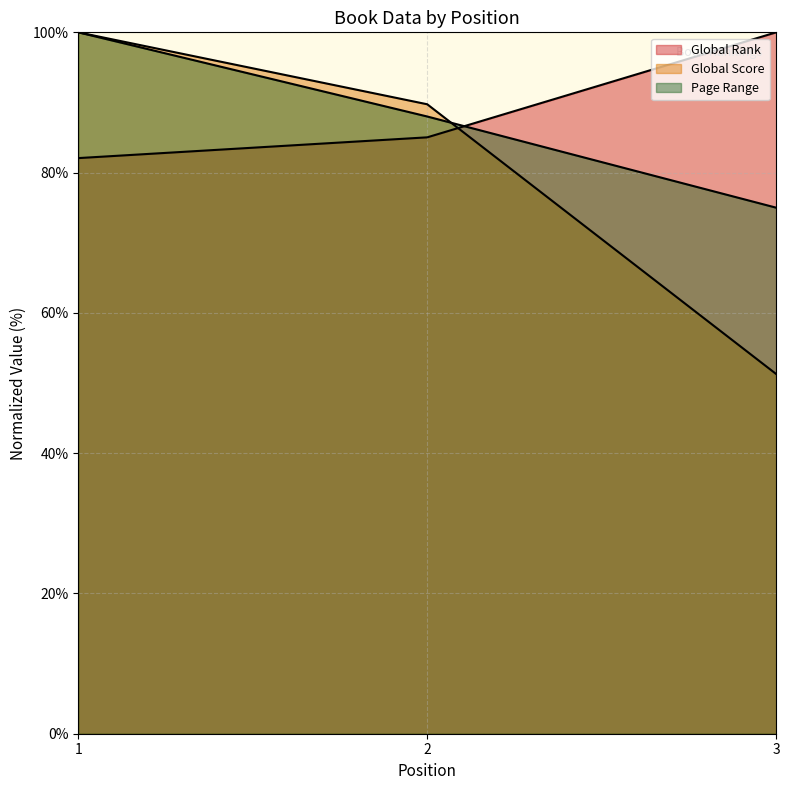

How many Page Range values are between 75 and 100?

3